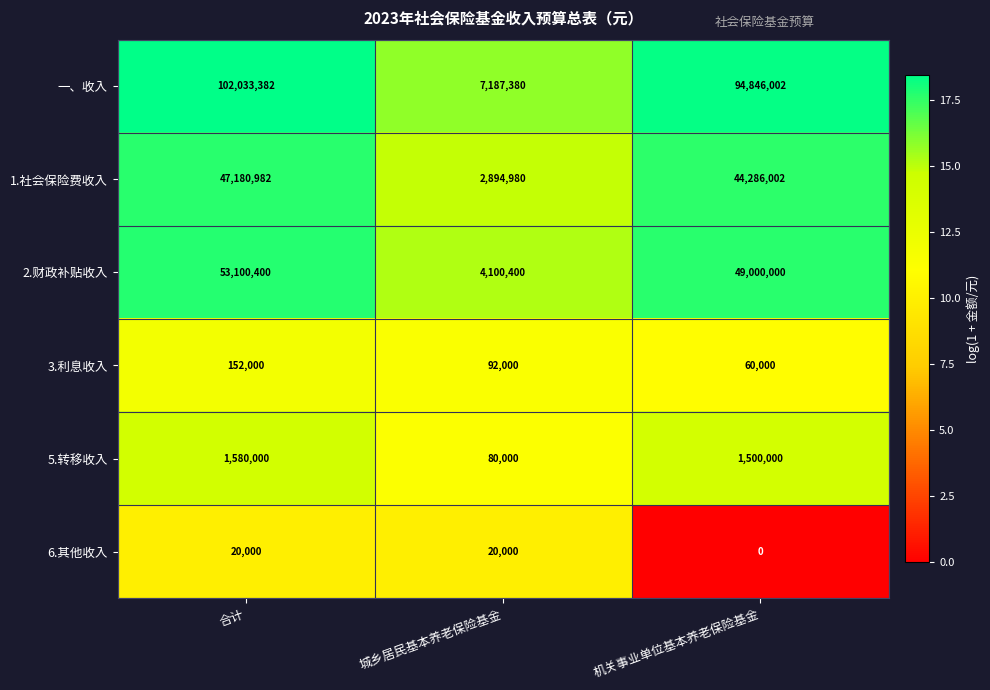

The 6.其他收入 series shows 8334 at 城乡居民基本养老保险基金. True or false?

False